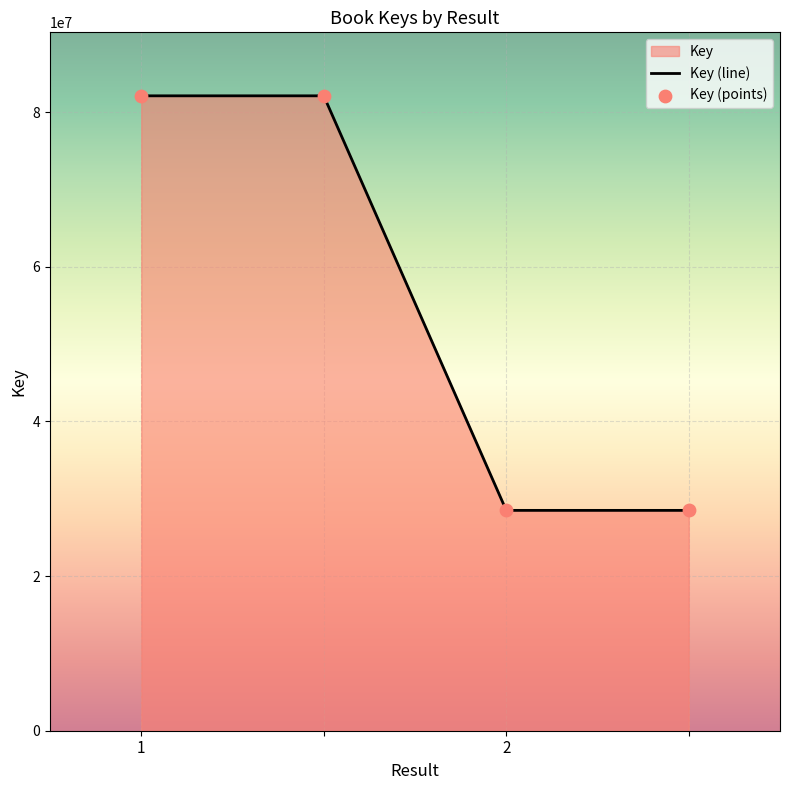

Approximately how many times larger is the value at 1 compared to 2?

2.9